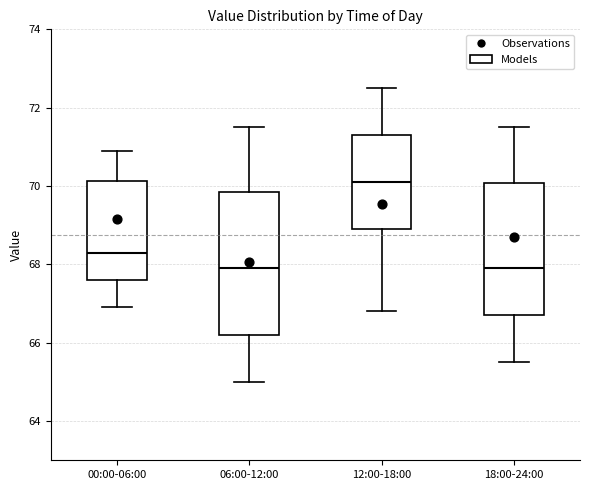

Which box has the highest median line?

12:00-18:00